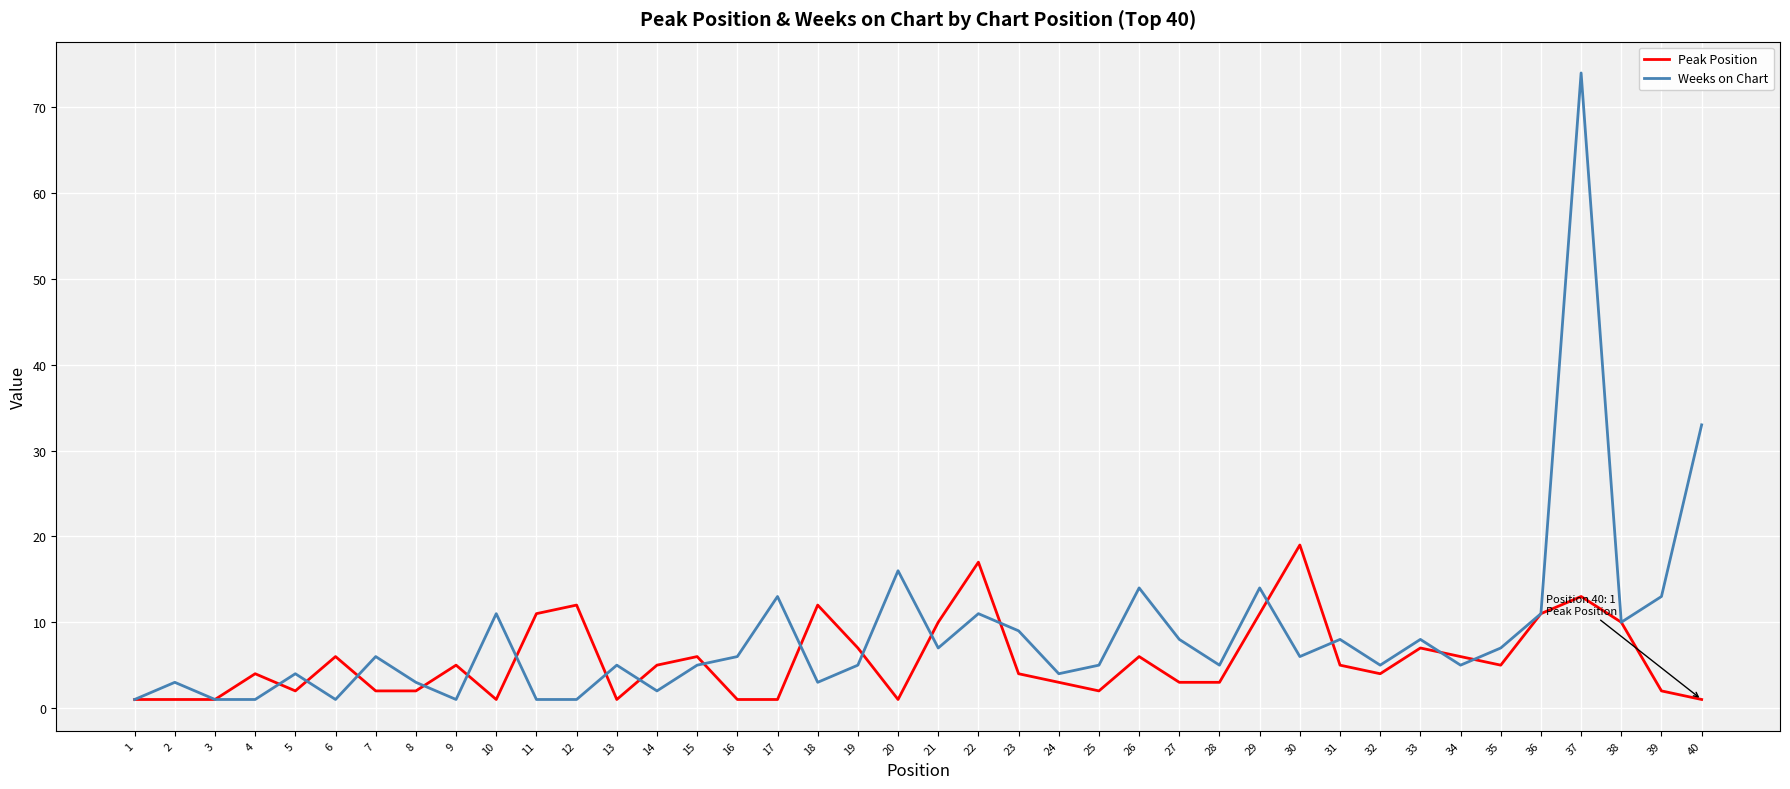

The value of Weeks on Chart at 24 is 4. True or false?

True